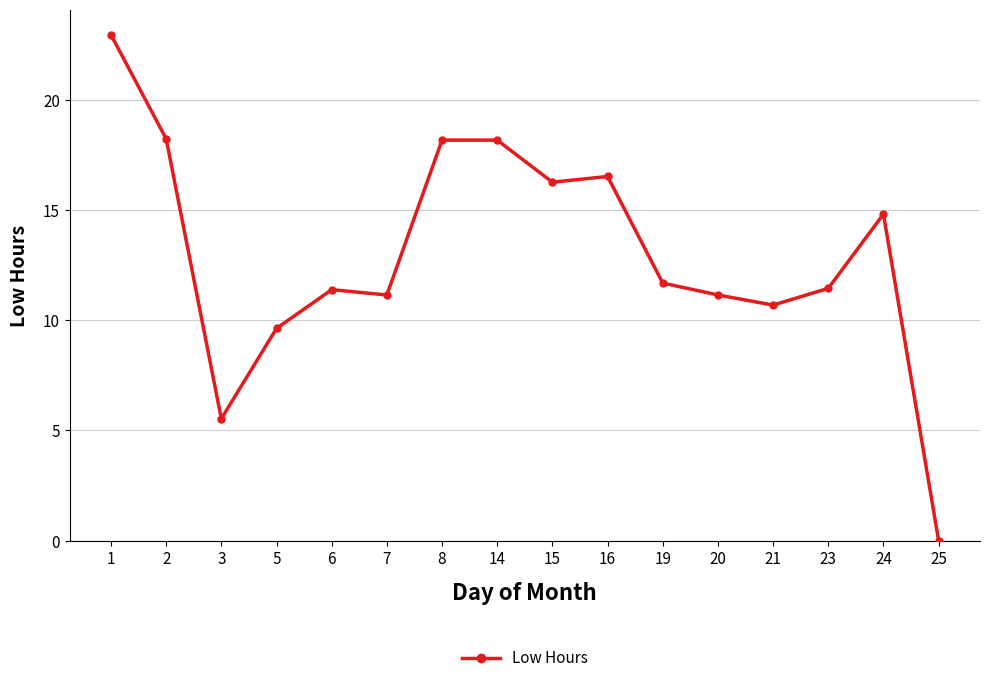

Is it true that the value at 20 is 11.2?

True